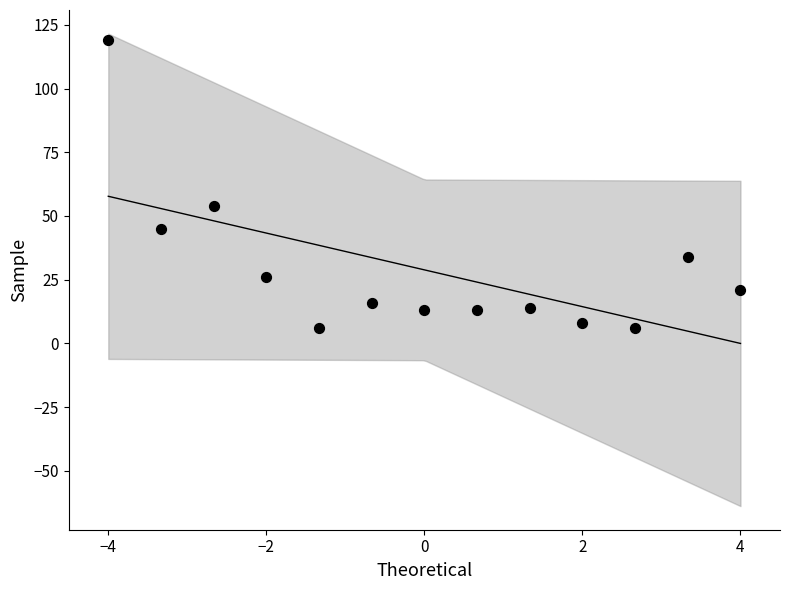

What Y value in the scatter plot is closest to 62?

54